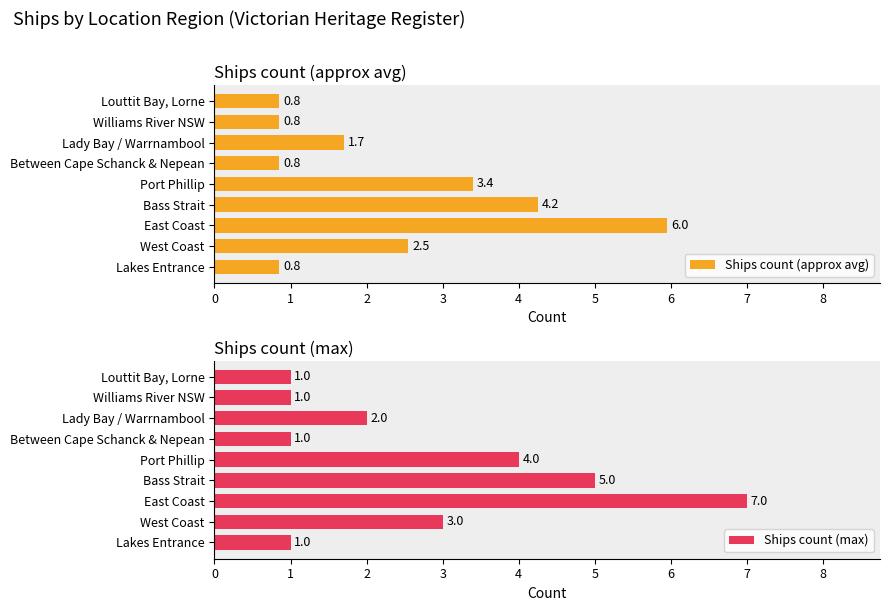

The Ships count (approx avg) series shows 3.4 at Port Phillip. True or false?

True